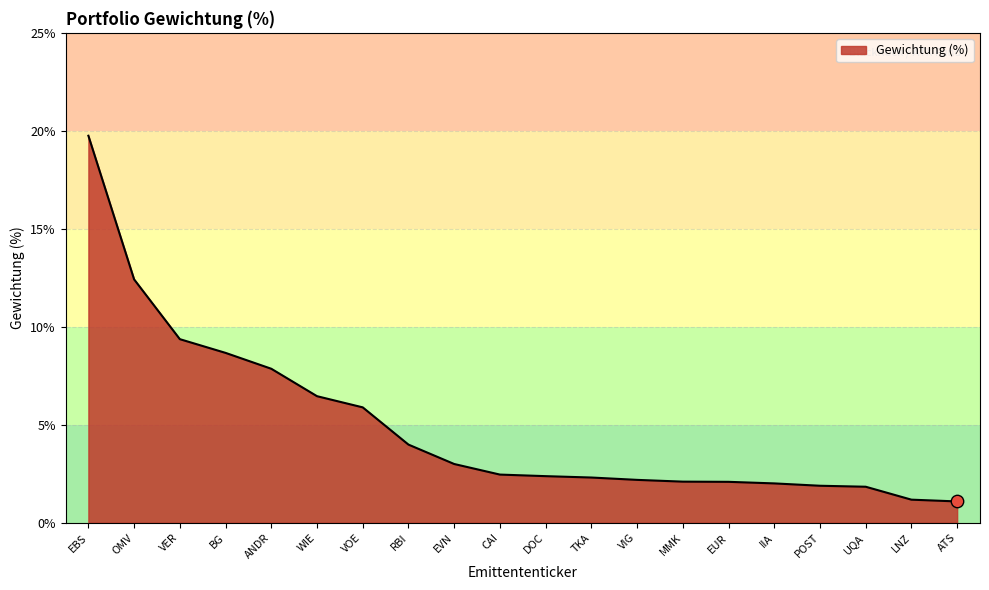

What is the change in value from BG to LNZ?

-7.5